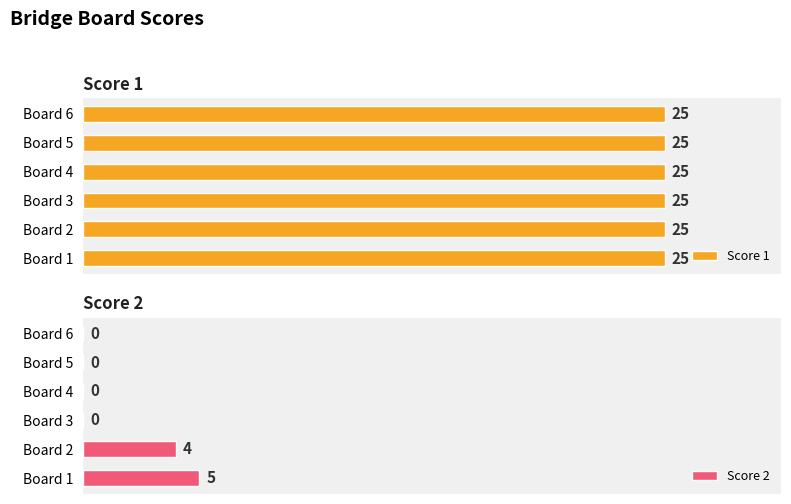

At which label does Score 2 reach its peak?

Board 1